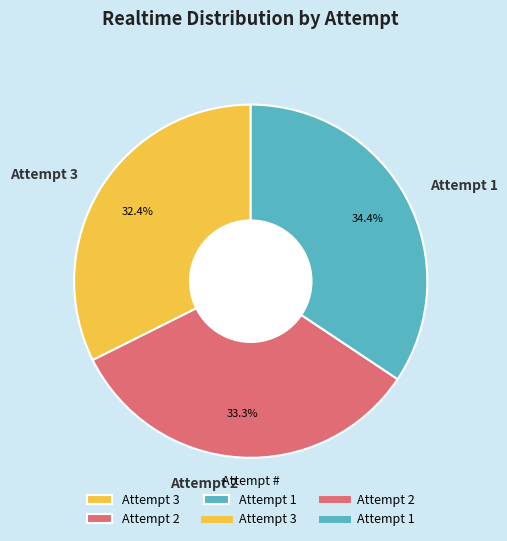

How much of the chart is everything except Attempt 3?

67.6%